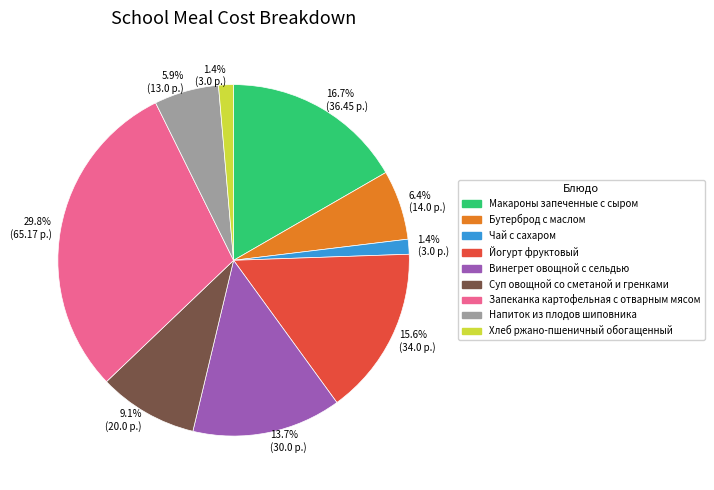

What percentage is the Суп овощной со сметаной и гренками slice, to the nearest percent?

9%